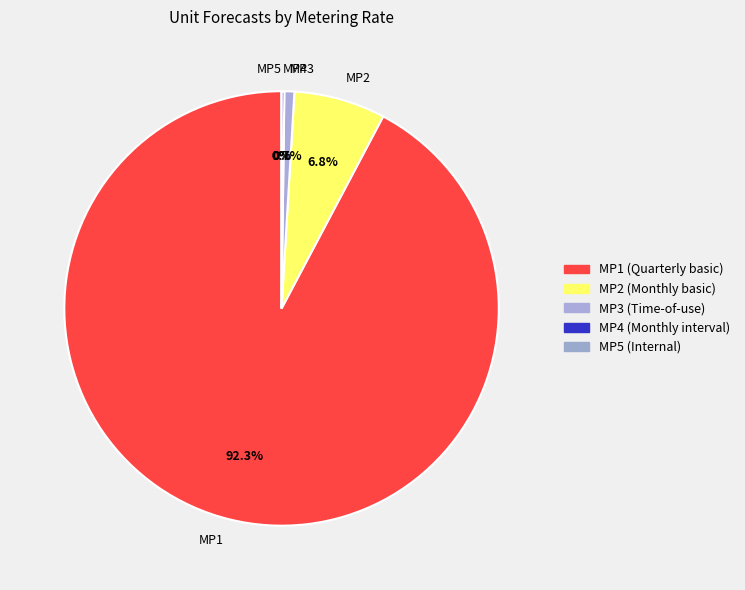

What is the change in value from MP2 to MP4?

-11548.6